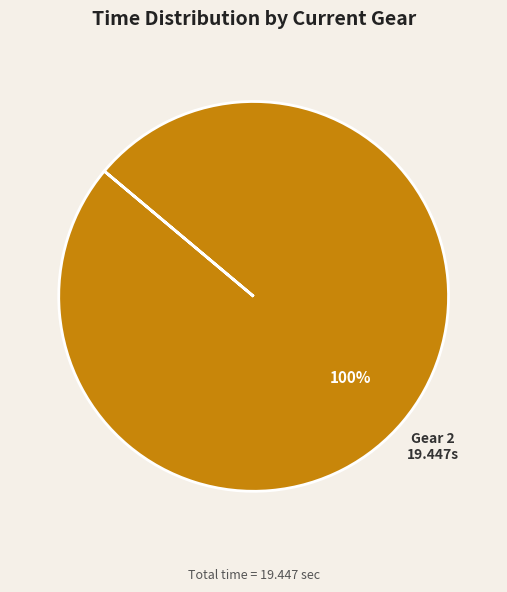

Is it true that Gear 2 is 92% of the pie?

False